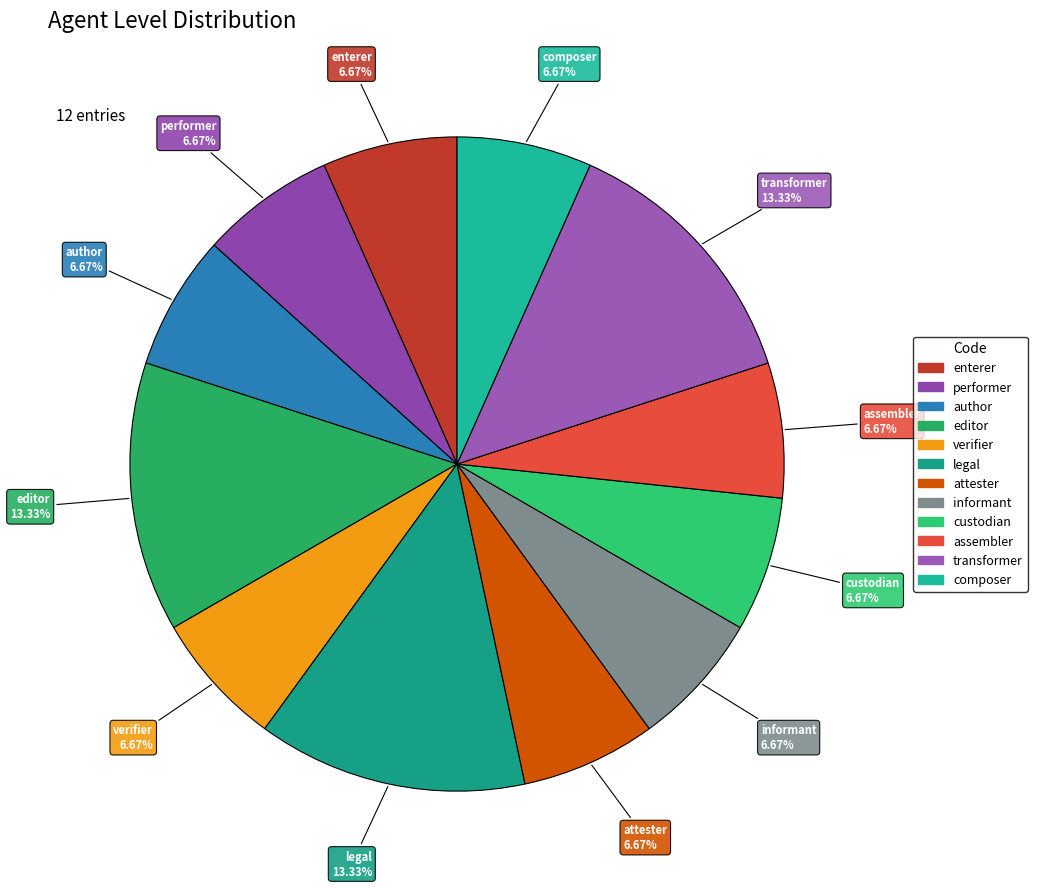

Which has a higher value, transformer or custodian?

transformer